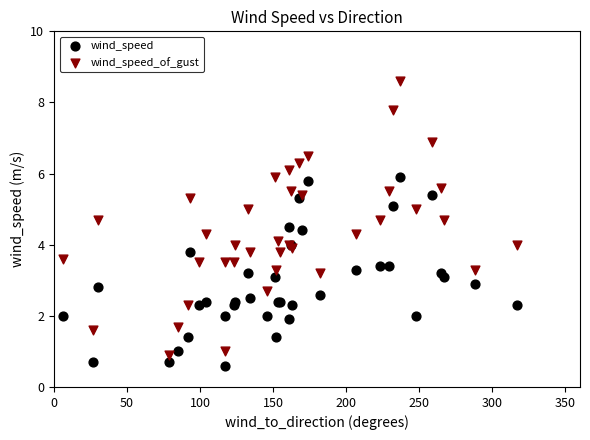

What is the X range (max minus min) for the scatter plot?

311.0